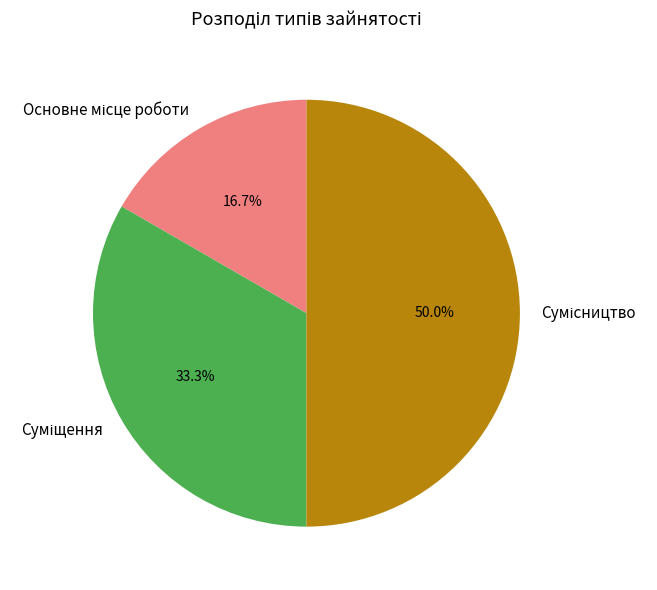

How many segments does this pie chart have?

3